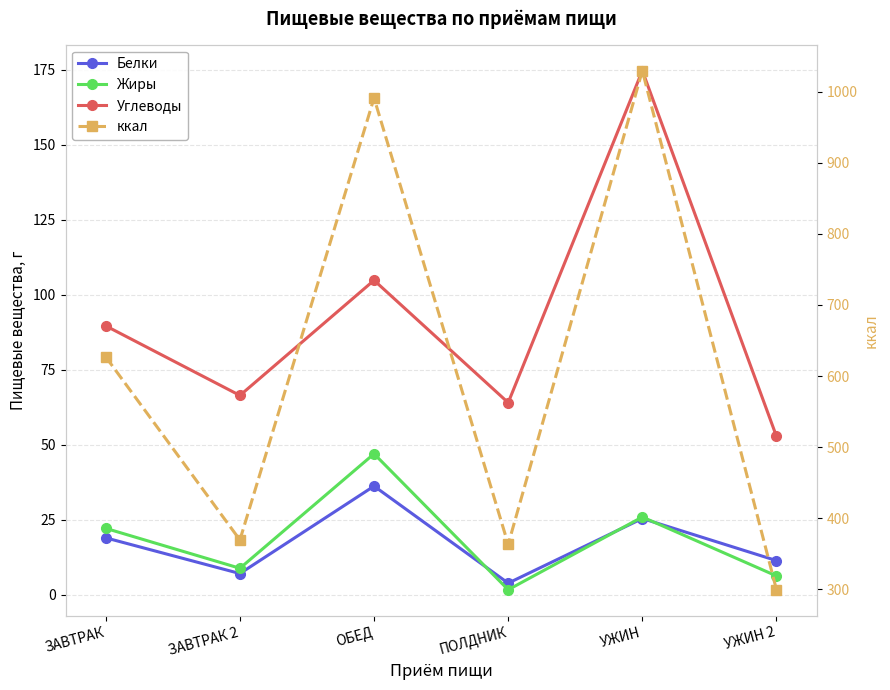

What is the greatest value displayed?

1029.7